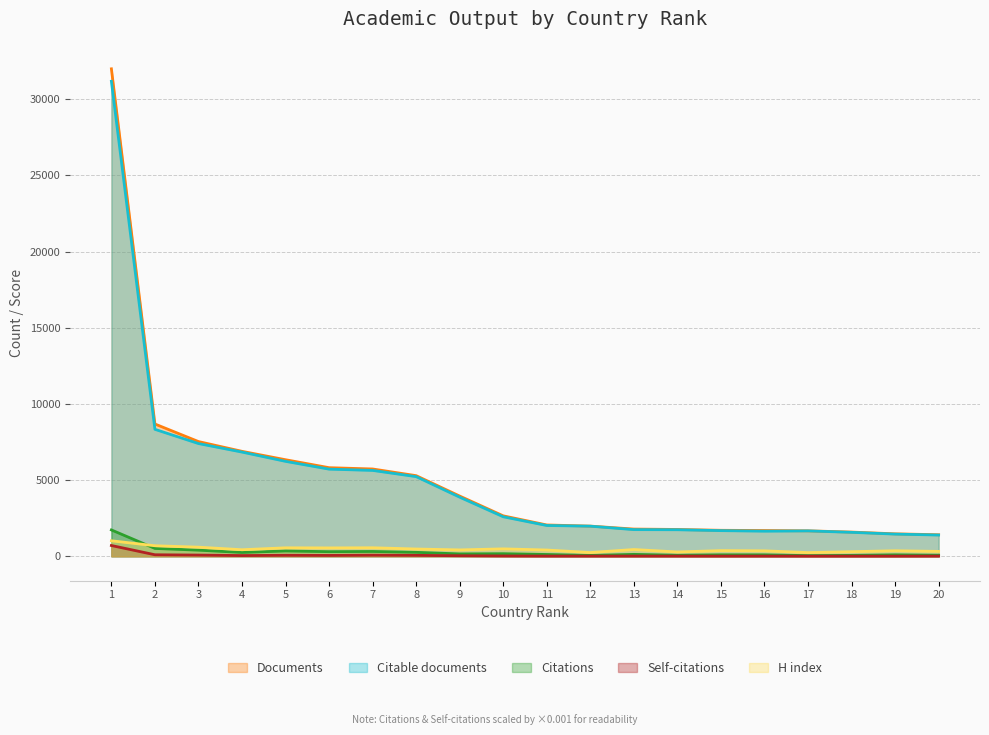

At how many categories does at least one series exceed 31381?

1